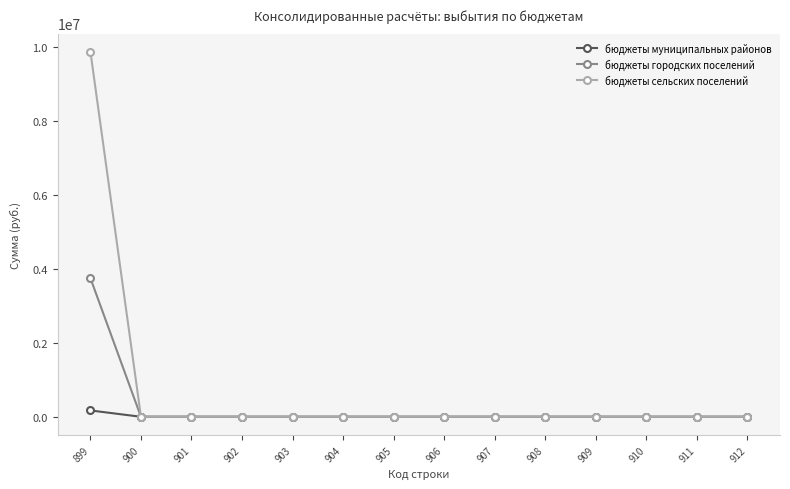

Which series has the largest range (max minus min)?

бюджеты сельских поселений